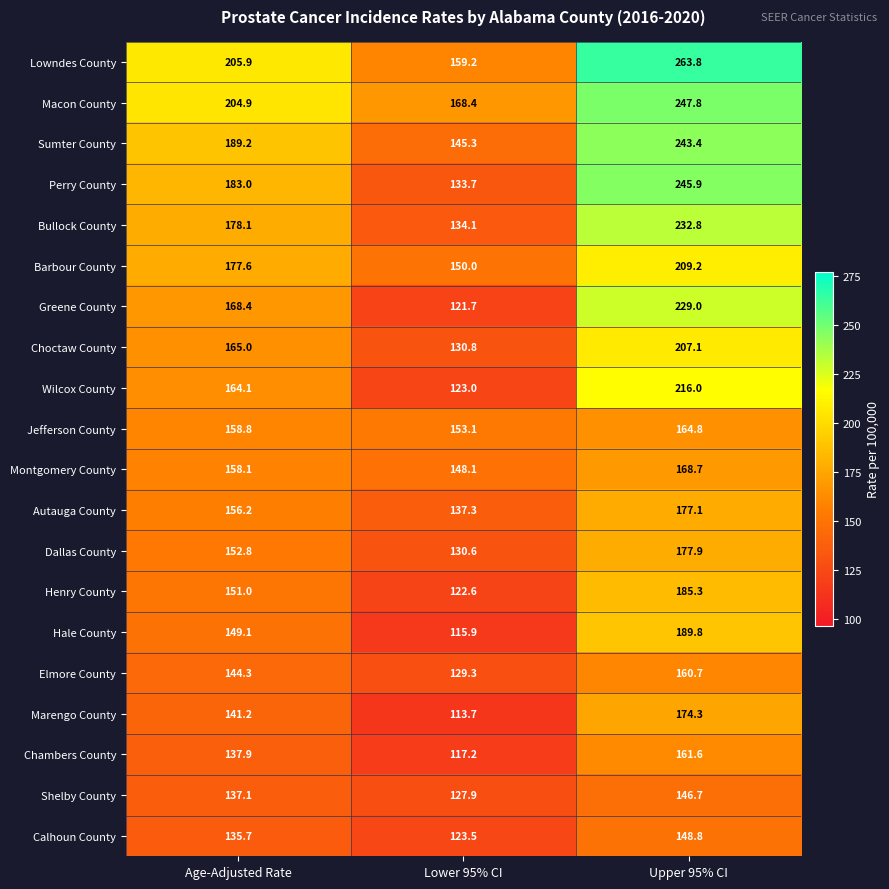

Which series has the largest total across all categories?

Lowndes County